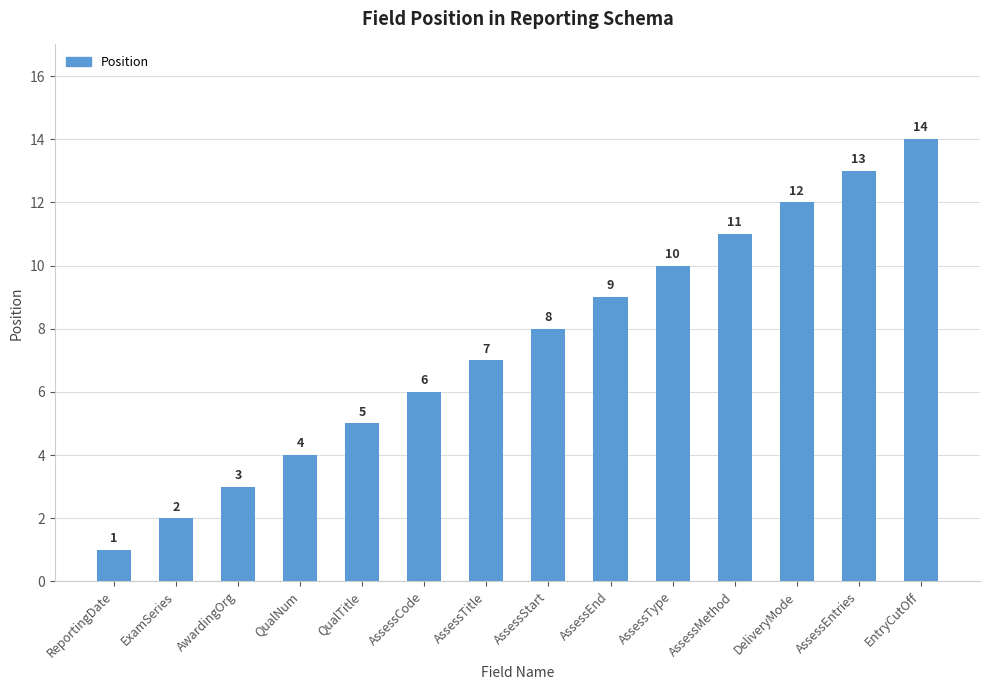

What is the approximate value at AssessEntries, to the nearest 10?

10